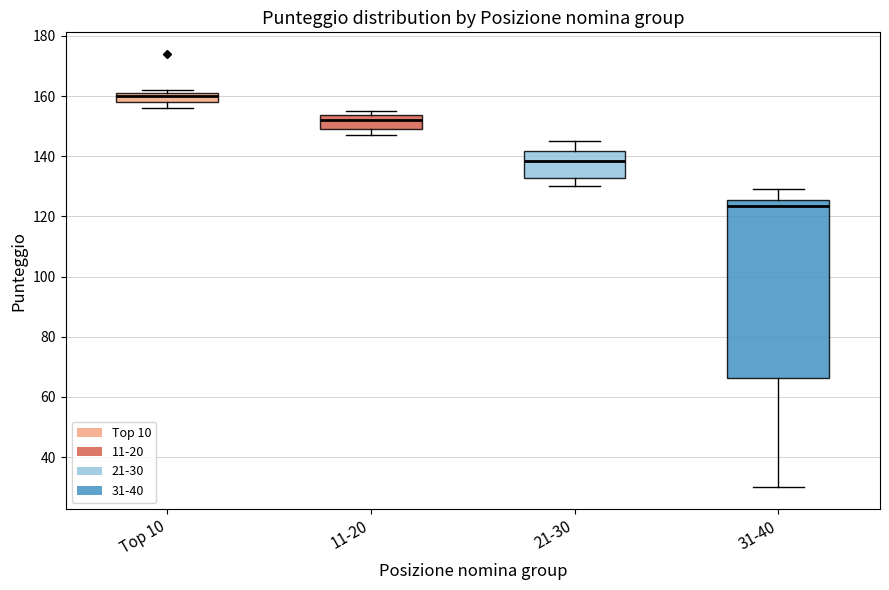

Comparing the boxes themselves (not the whiskers), which one is the tallest?

31-40